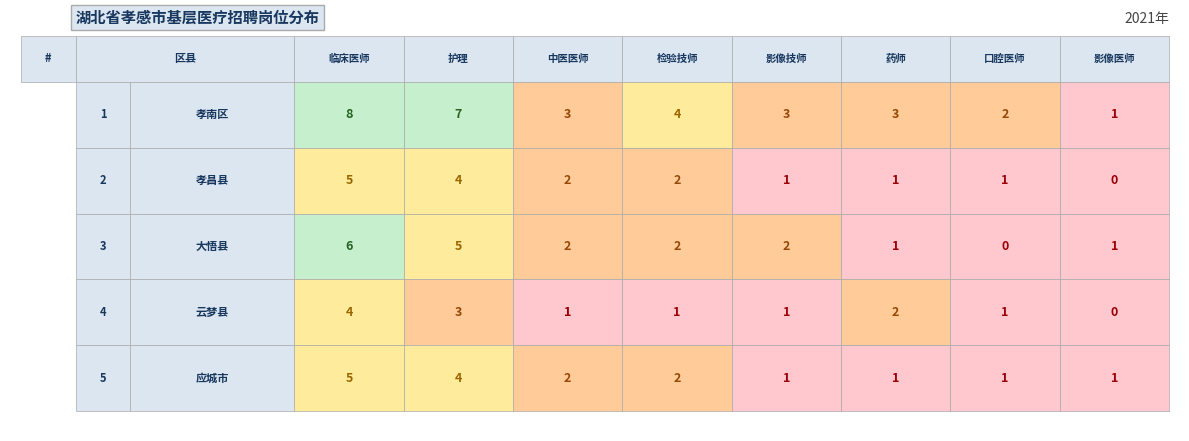

Reading left to right, list all the values displayed in this chart.

孝南区: 临床医师=8	护理=7	中医医师=3	检验技师=4	影像技师=3	药师=3	口腔医师=2	影像医师=1
孝昌县: 临床医师=5	护理=4	中医医师=2	检验技师=2	影像技师=1	药师=1	口腔医师=1	影像医师=0
大悟县: 临床医师=6	护理=5	中医医师=2	检验技师=2	影像技师=2	药师=1	口腔医师=0	影像医师=1
云梦县: 临床医师=4	护理=3	中医医师=1	检验技师=1	影像技师=1	药师=2	口腔医师=1	影像医师=0
应城市: 临床医师=5	护理=4	中医医师=2	检验技师=2	影像技师=1	药师=1	口腔医师=1	影像医师=1